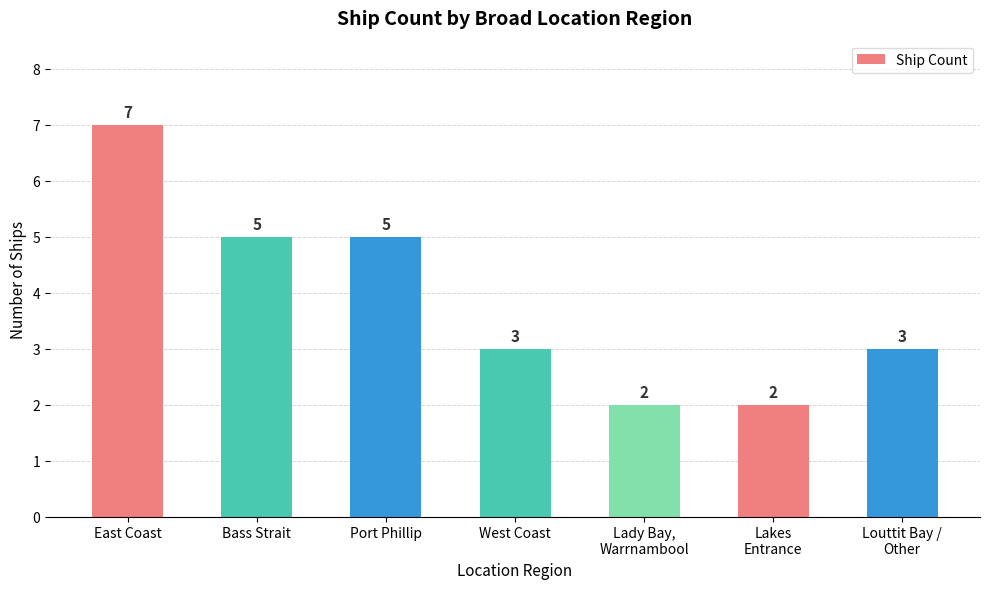

Reading left to right, extract all data points from this chart.

7	5	5	3	2	2	3